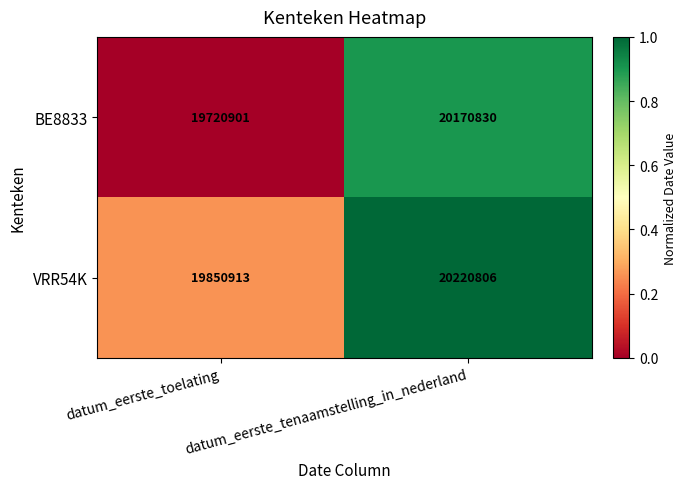

At which label is VRR54K closest to 20035859?

datum_eerste_toelating